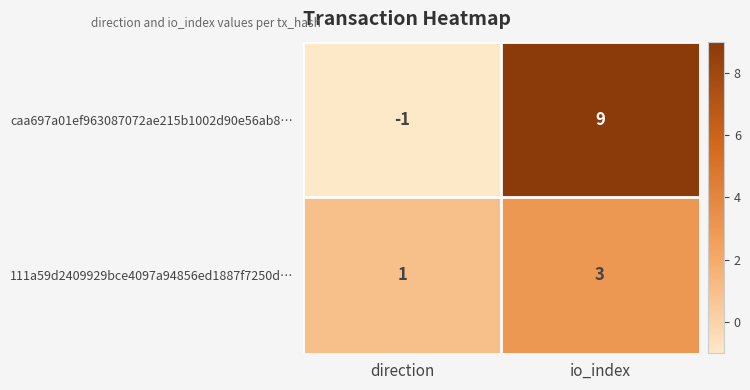

At how many categories does at least one series exceed 8?

1